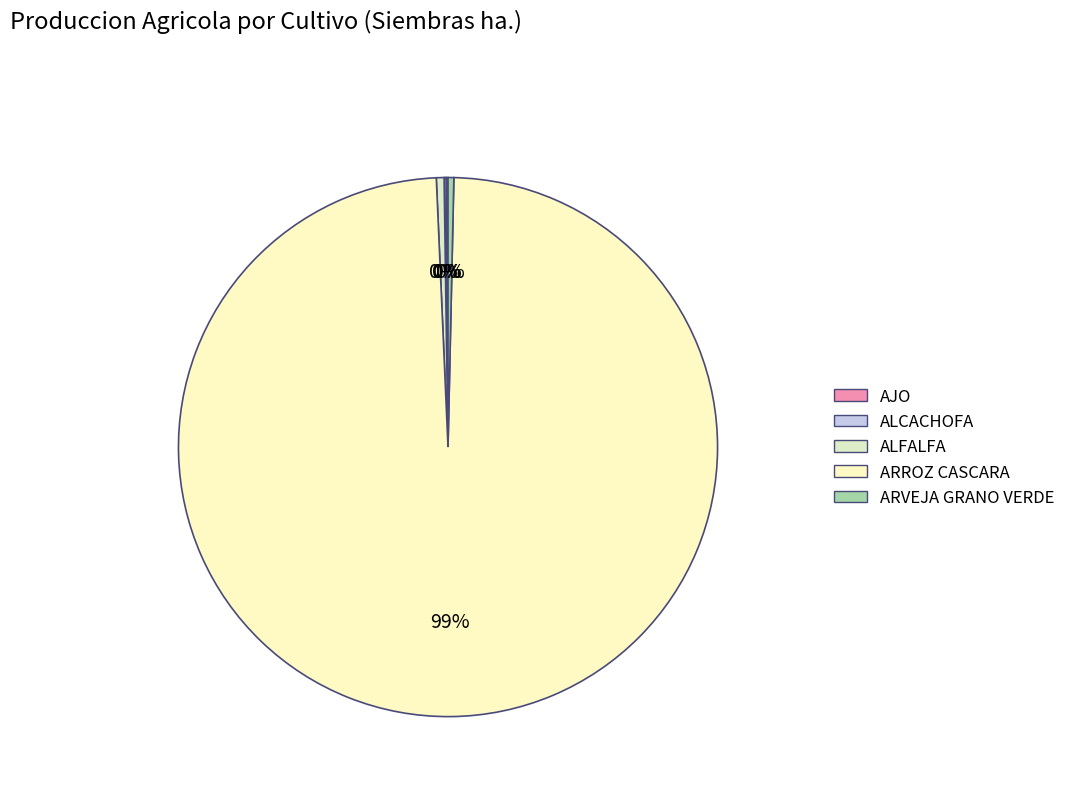

How many slices are in this pie chart?

5